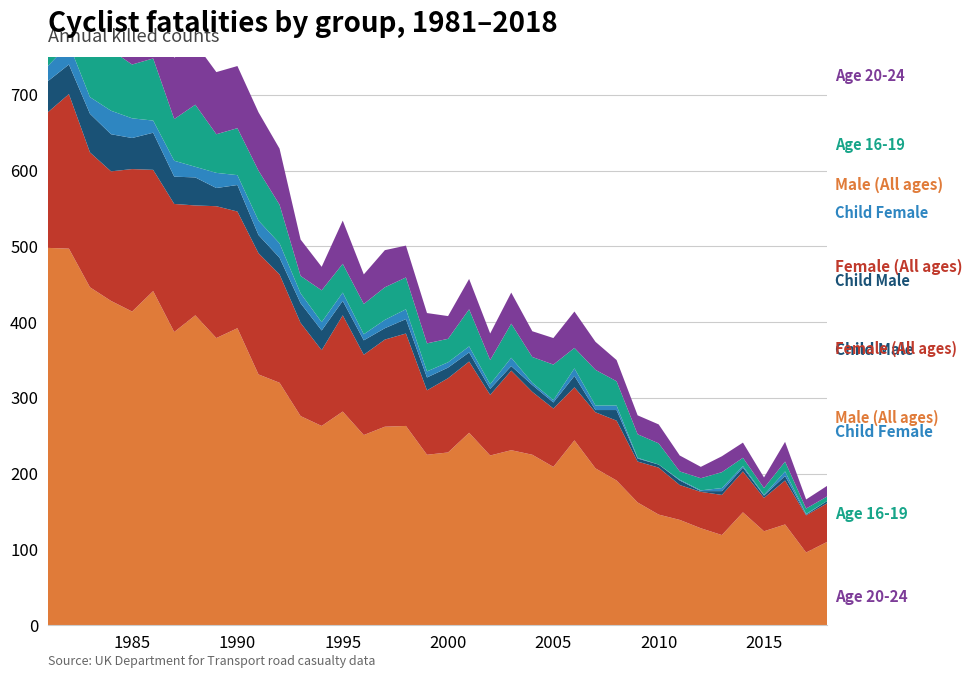

Reading left to right, what are all the values shown in this chart?

Male (All ages): 1981=498	1982=497	1983=446	1984=428	1985=414	1986=441	1987=387	1988=409	1989=379	1990=392	1991=331	1992=320	1993=276	1994=263	1995=282	1996=251	1997=262	1998=263	1999=225	2000=228	2001=254	2002=224	2003=231	2004=225	2005=209	2006=244	2007=207	2008=191	2009=162	2010=146	2011=139	2012=128	2013=119	2014=149	2015=124	2016=133	2017=96	2018=110
Female (All ages): 1981=179	1982=204	1983=178	1984=171	1985=188	1986=160	1987=169	1988=145	1989=174	1990=154	1991=160	1992=143	1993=123	1994=100	1995=127	1996=106	1997=115	1998=122	1999=85	2000=98	2001=94	2002=80	2003=105	2004=83	2005=77	2006=70	2007=74	2008=79	2009=54	2010=62	2011=46	2012=48	2013=53	2014=54	2015=44	2016=58	2017=49	2018=51
Child Male: 1981=41	1982=39	1983=51	1984=49	1985=41	1986=49	1987=36	1988=37	1989=24	1990=35	1991=24	1992=22	1993=26	1994=26	1995=19	1996=19	1997=15	1998=19	1999=17	2000=14	2001=12	2002=8	2003=6	2004=9	2005=8	2006=15	2007=3	2008=14	2009=4	2010=4	2011=6	2012=1	2013=5	2014=5	2015=3	2016=6	2017=1	2018=3
Child Female: 1981=20	1982=27	1983=22	1984=31	1985=26	1986=16	1987=21	1988=14	1989=20	1990=13	1991=19	1992=19	1993=13	1994=11	1995=11	1996=8	1997=11	1998=13	1999=8	2000=7	2001=8	2002=6	2003=11	2004=3	2005=3	2006=10	2007=6	2008=6	2009=1	2010=0	2011=1	2012=1	2013=4	2014=2	2015=1	2016=6	2017=1	2018=0
Age 16-19: 1981=102	1982=110	1983=82	1984=80	1985=71	1986=82	1987=55	1988=82	1989=51	1990=62	1991=66	1992=51	1993=23	1994=42	1995=38	1996=40	1997=43	1998=42	1999=37	2000=31	2001=49	2002=32	2003=45	2004=34	2005=47	2006=27	2007=47	2008=32	2009=31	2010=28	2011=11	2012=16	2013=21	2014=11	2015=9	2016=13	2017=7	2018=6
Age 20-24: 1981=123	1982=89	1983=67	1984=81	1985=79	1986=77	1987=81	1988=81	1989=82	1990=82	1991=77	1992=74	1993=48	1994=31	1995=57	1996=39	1997=49	1998=42	1999=40	2000=30	2001=40	2002=35	2003=41	2004=34	2005=35	2006=48	2007=37	2008=28	2009=25	2010=25	2011=21	2012=15	2013=21	2014=20	2015=14	2016=26	2017=12	2018=14